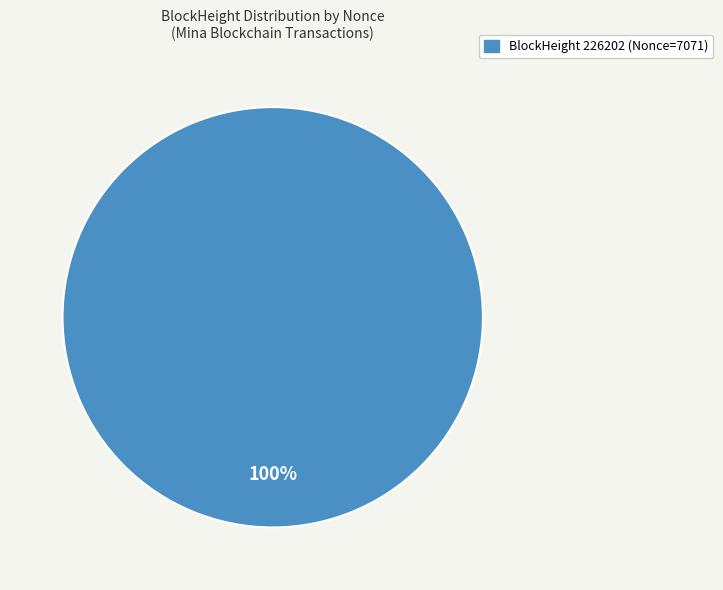

Is there any slice that represents more than half of the pie?

Yes